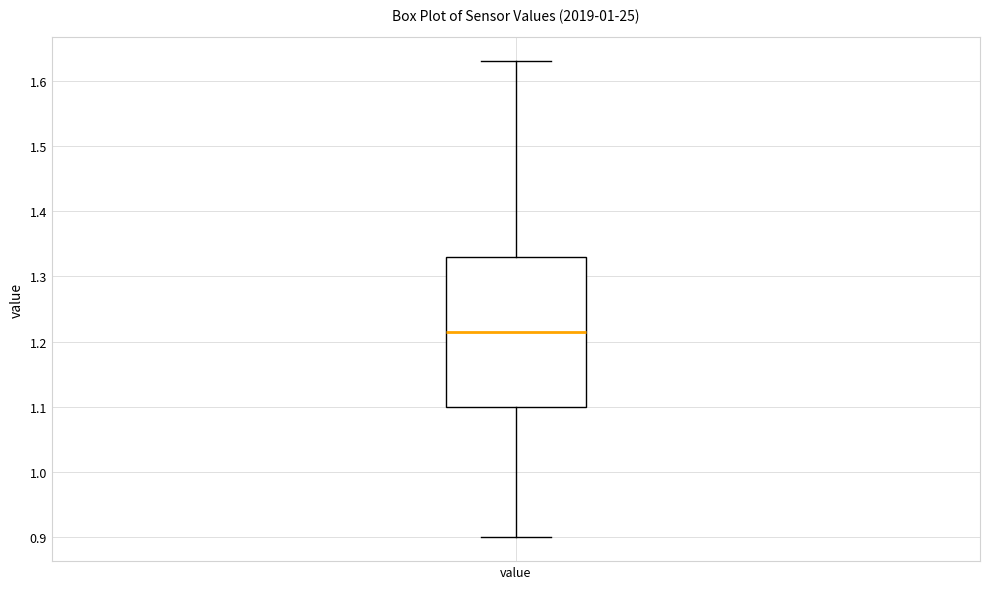

Where does the median line of the box for value sit on the y-axis? The values are not printed on the chart, so give them approximately, as read against the axis.

1.22